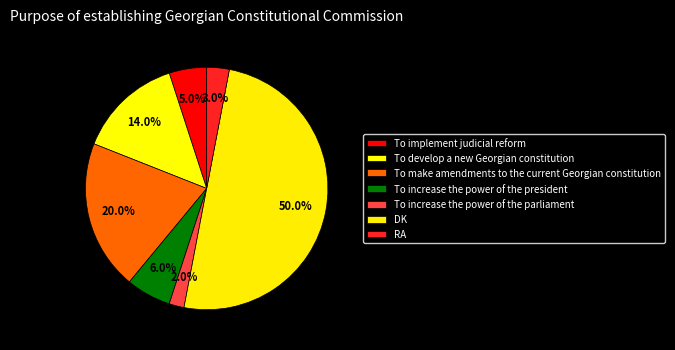

The To increase the power of the parliament slice represents 9% of the pie. True or false?

False